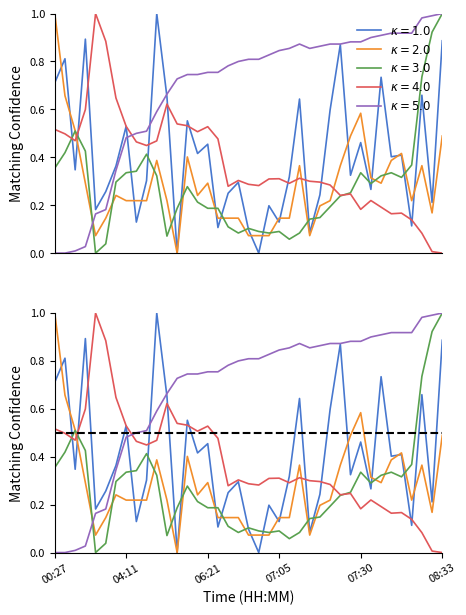

The value of BME280_humidity at 06:56 is 0.1. True or false?

False